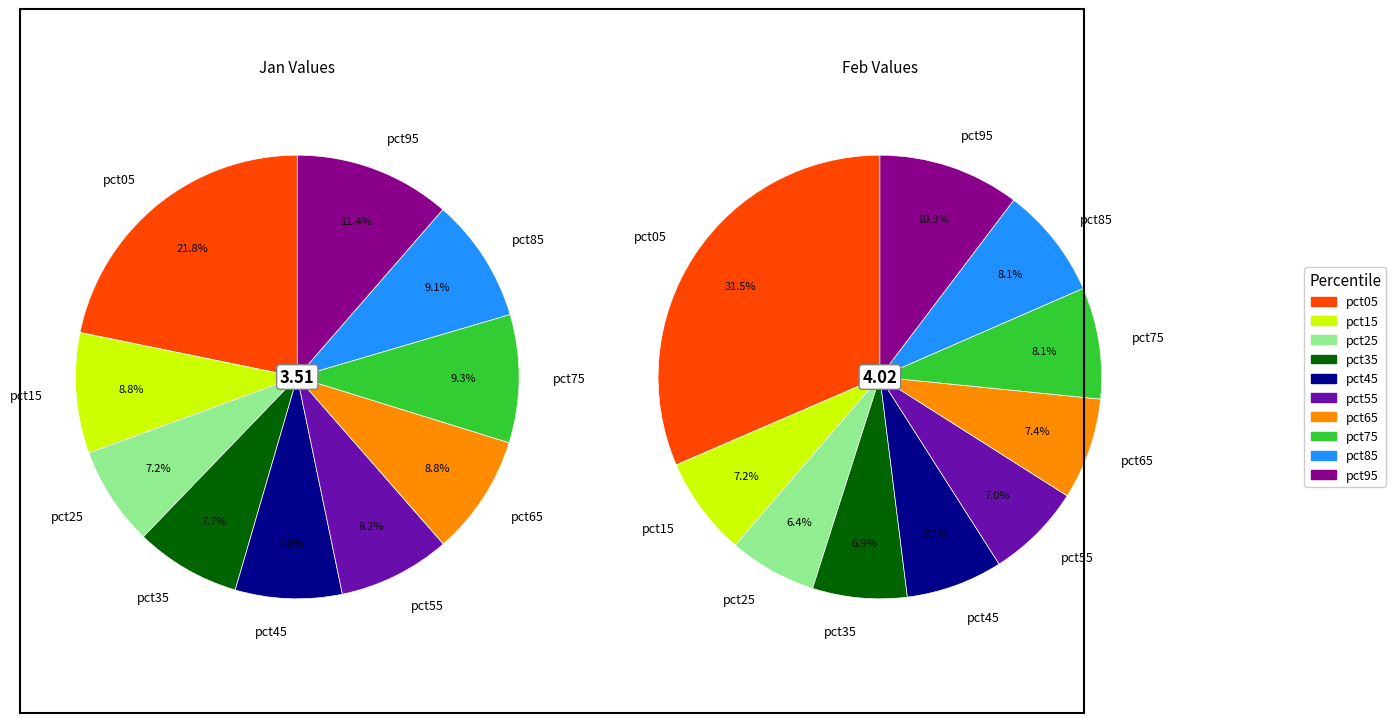

Is it true that 8 is 15% of the pie?

False